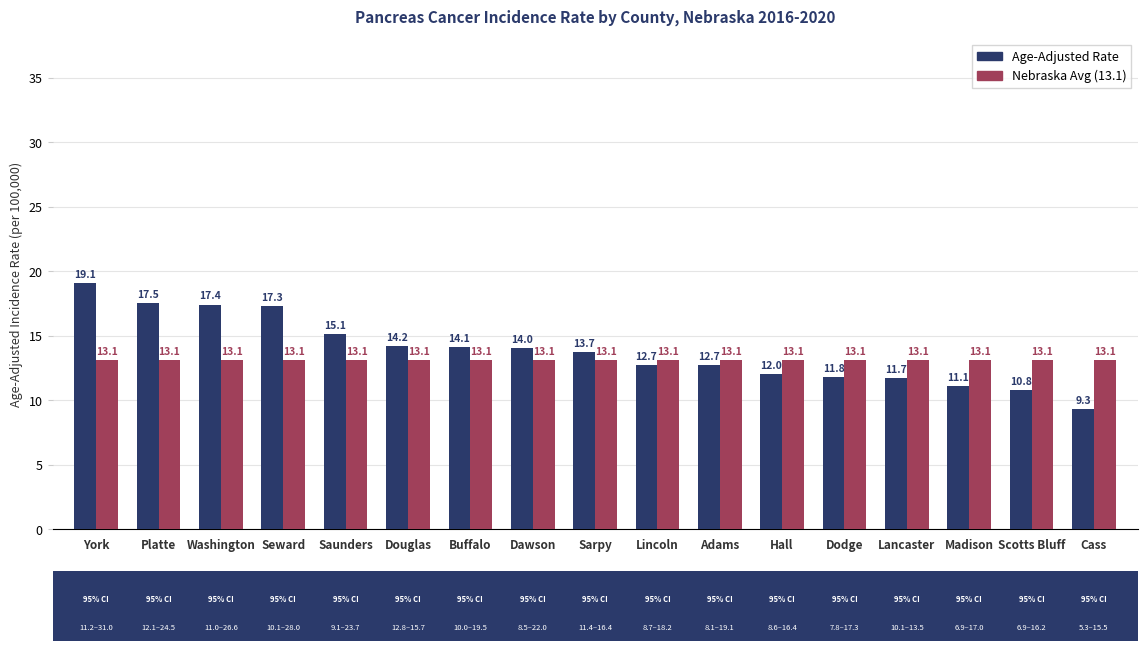

Rank the series at Seward from lowest to highest value.

Nebraska Avg (13.1), Age-Adjusted Rate